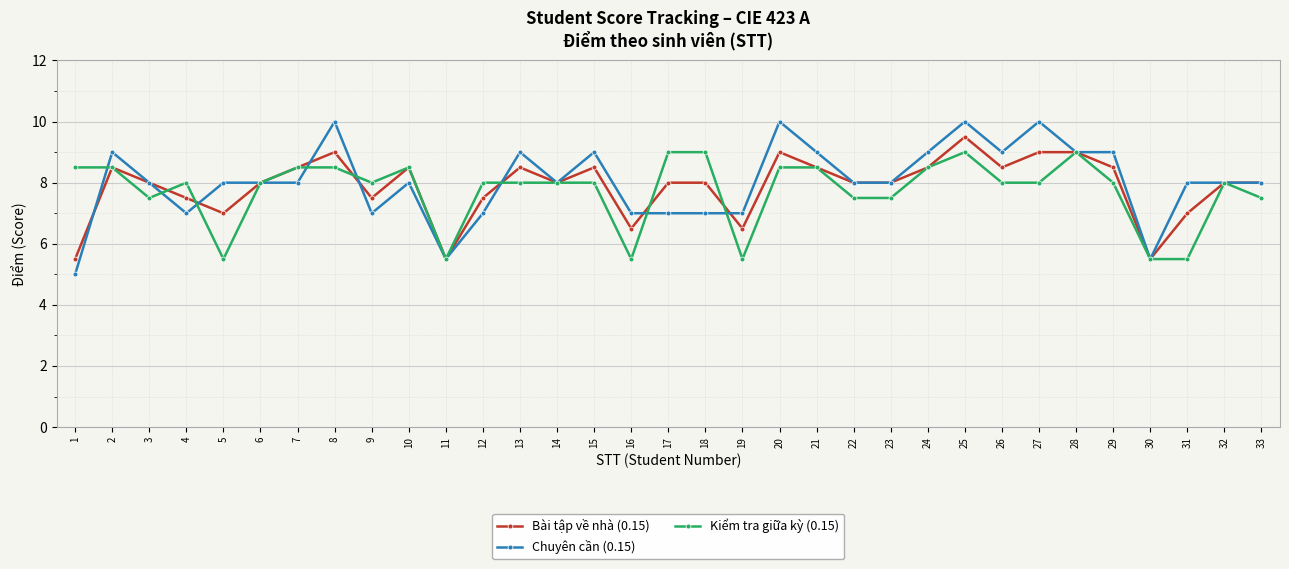

Reading left to right, list all the values displayed in this chart.

Bài tập về nhà (0.15): 5.5	8.5	8.0	7.5	7.0	8.0	8.5	9.0	7.5	8.5	5.5	7.5	8.5	8.0	8.5	6.5	8.0	8.0	6.5	9.0	8.5	8.0	8.0	8.5	9.5	8.5	9.0	9.0	8.5	5.5	7.0	8.0	8.0
Chuyên cần (0.15): 5.0	9.0	8.0	7.0	8.0	8.0	8.0	10.0	7.0	8.0	5.5	7.0	9.0	8.0	9.0	7.0	7.0	7.0	7.0	10.0	9.0	8.0	8.0	9.0	10.0	9.0	10.0	9.0	9.0	5.5	8.0	8.0	8.0
Kiểm tra giữa kỳ (0.15): 8.5	8.5	7.5	8.0	5.5	8.0	8.5	8.5	8.0	8.5	5.5	8.0	8.0	8.0	8.0	5.5	9.0	9.0	5.5	8.5	8.5	7.5	7.5	8.5	9.0	8.0	8.0	9.0	8.0	5.5	5.5	8.0	7.5